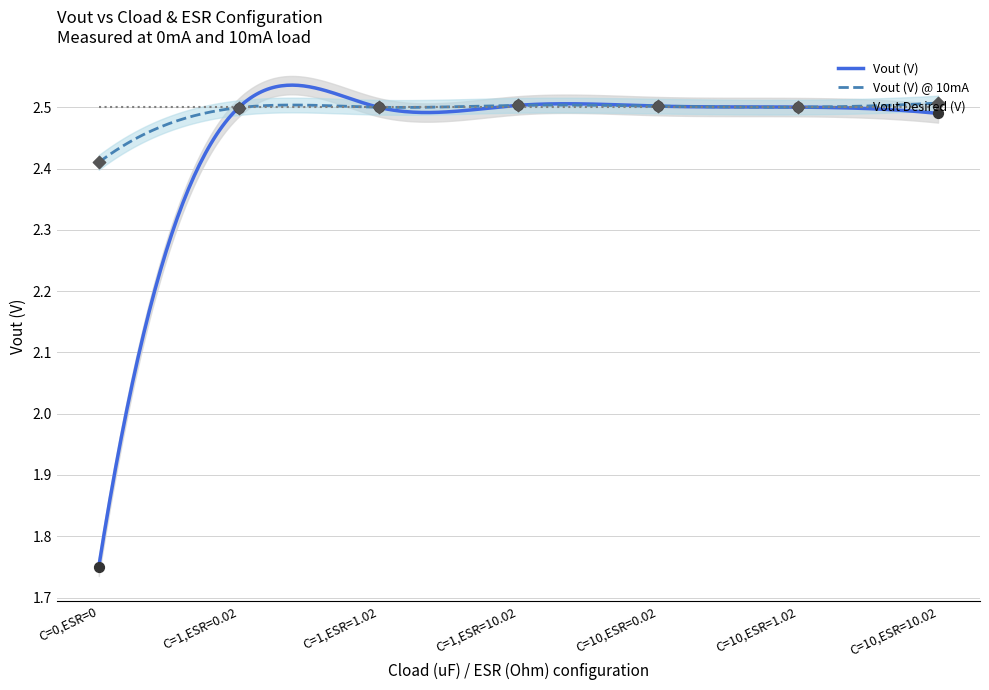

At how many categories does at least one series exceed 2?

7